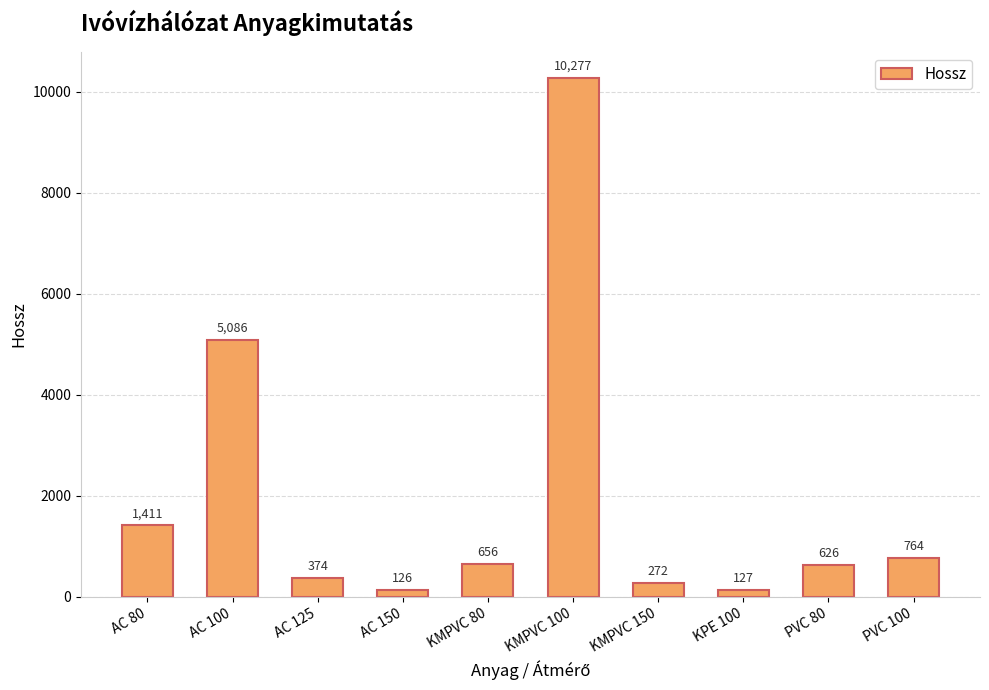

Is it true that the value at PVC 80 is 626?

True